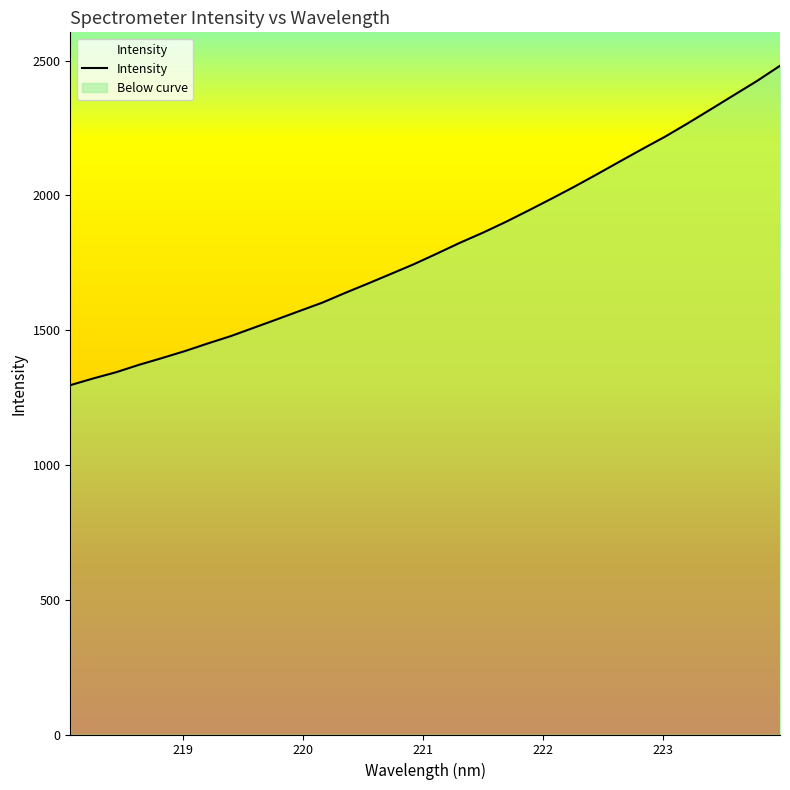

Rank the categories by value from lowest to highest.

218.0596, 218.2508, 218.442, 218.6332, 218.8244, 219.0156, 219.2067, 219.3979, 219.589, 219.7801, 219.9712, 220.1623, 220.3533, 220.5444, 220.7354, 220.9264, 221.1174, 221.3083, 221.4993, 221.6902, 221.8812, 222.0721, 222.263, 222.4538, 222.6447, 222.8355, 223.0264, 223.2172, 223.408, 223.5987, 223.7895, 223.9802